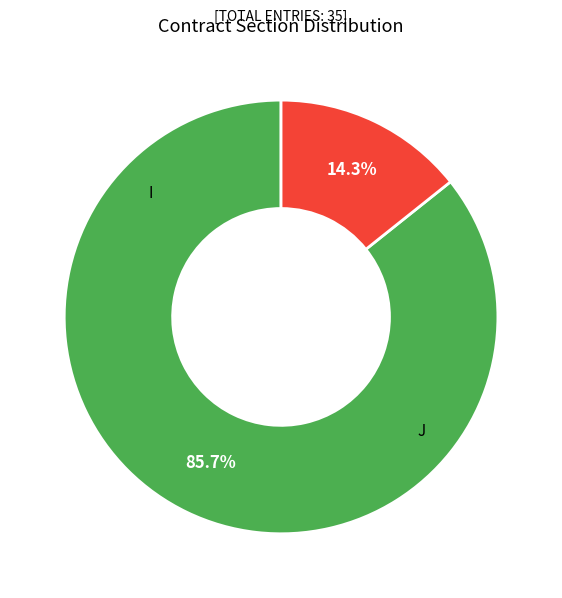

Is there any slice that represents more than half of the pie?

Yes